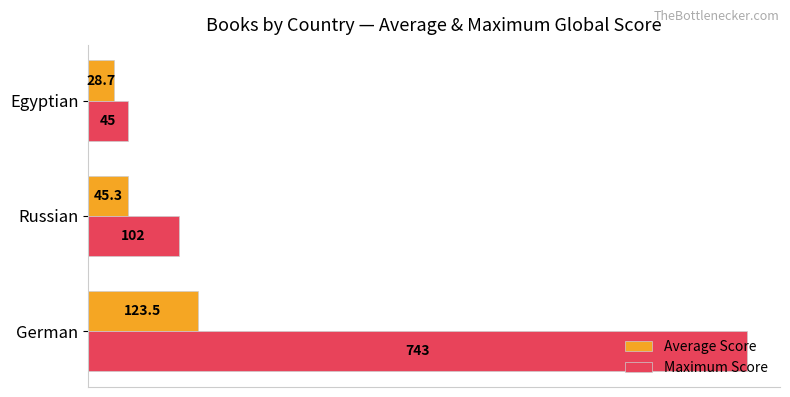

Which series has the largest range (max minus min)?

Maximum Score